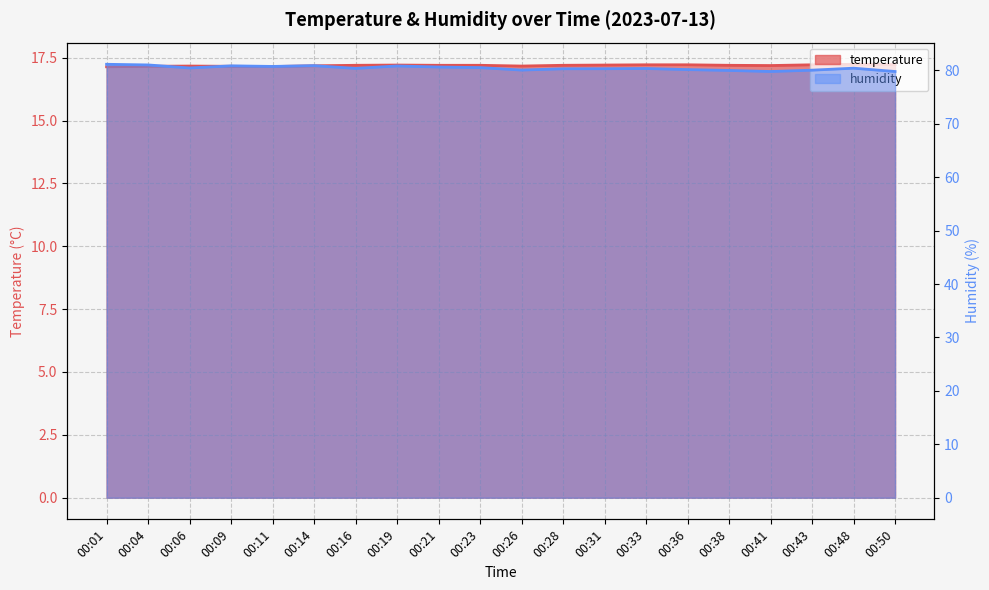

What is the highest value of the humidity series?

81.2